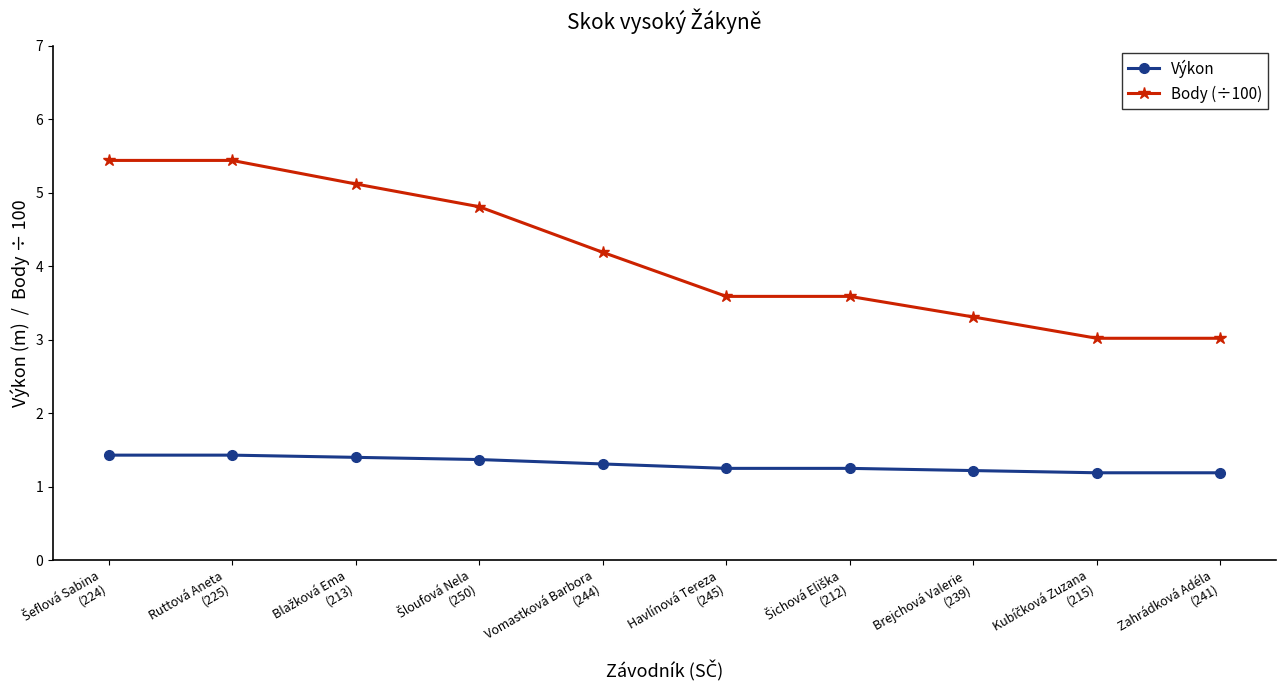

Which series has the largest range (max minus min)?

Body (÷100)